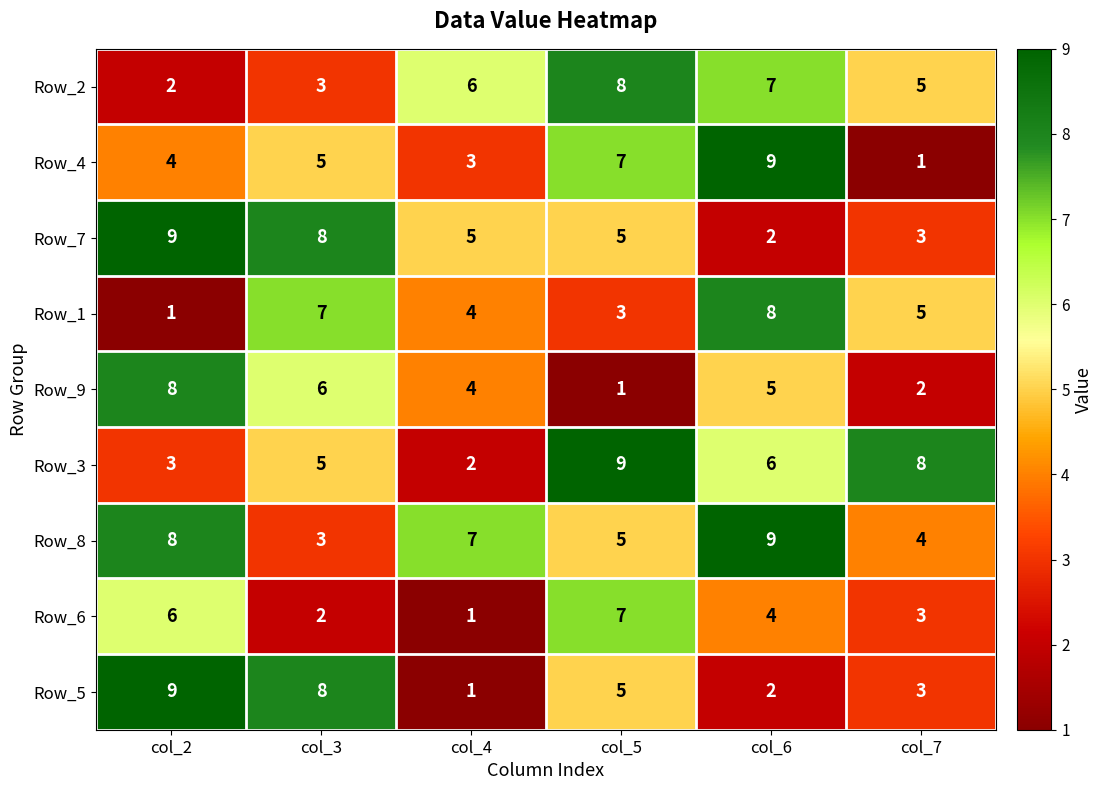

What is the difference between the Row_4 values at col_3 and col_7?

4